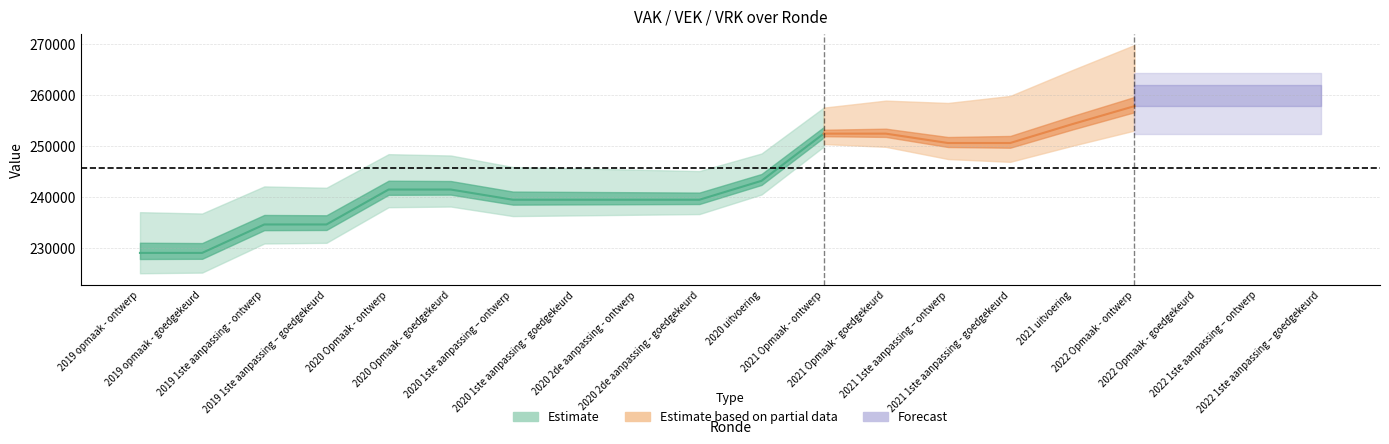

Which series changed the most between 2019 opmaak - ontwerp and 2022 Opmaak - ontwerp?

VEK